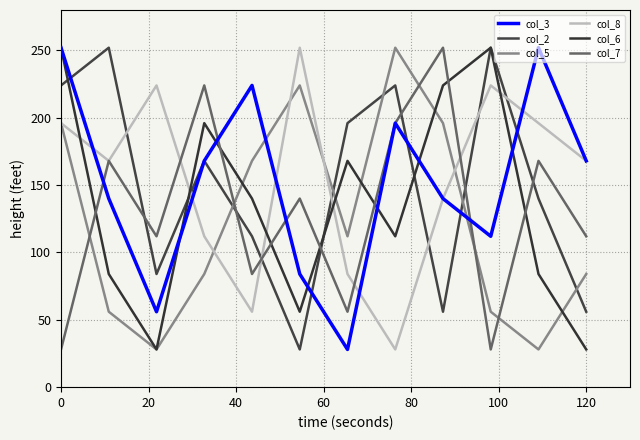

Which series ends up on top after the final intersection of col_7 and col_3?

col_3